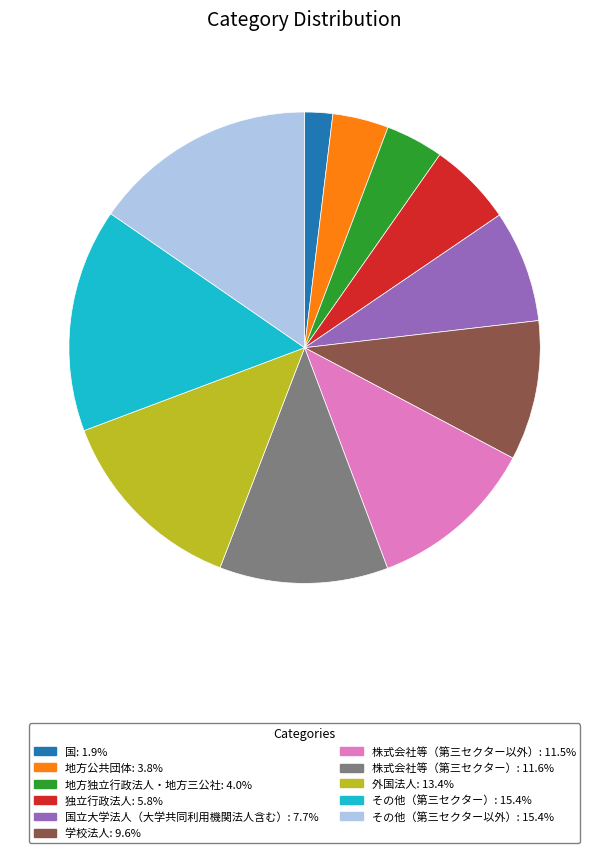

Is there any slice that represents more than half of the pie?

No